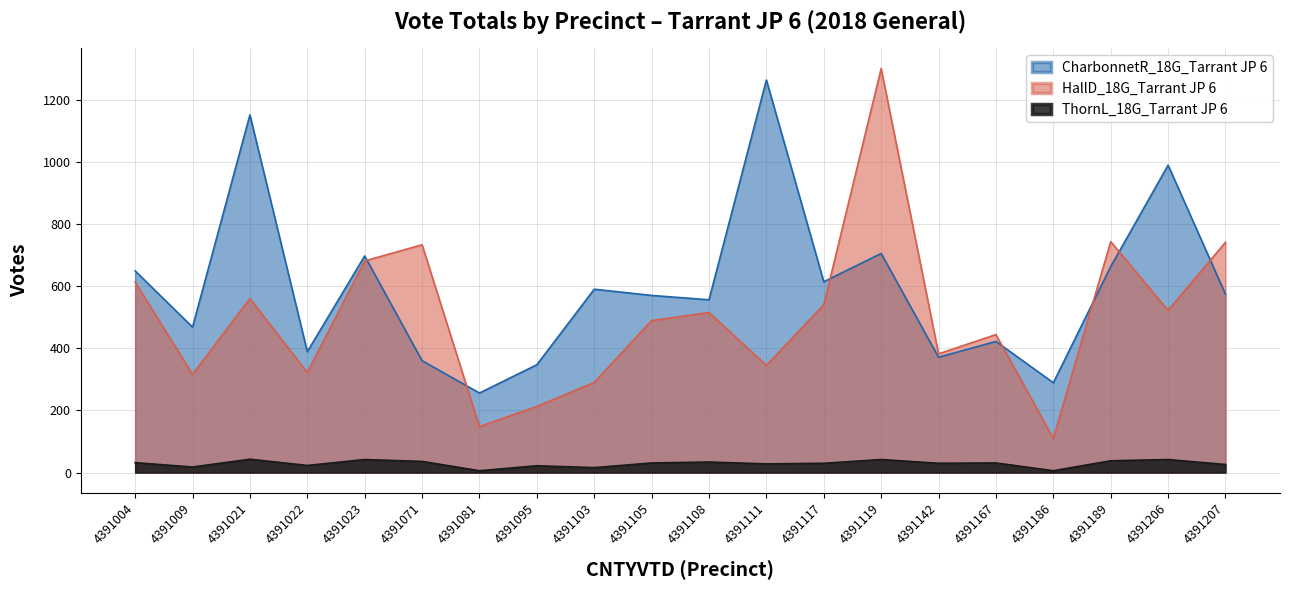

What is the sum of the CharbonnetR_18G_Tarrant JP 6 values at 4391004 and 4391189?

1312